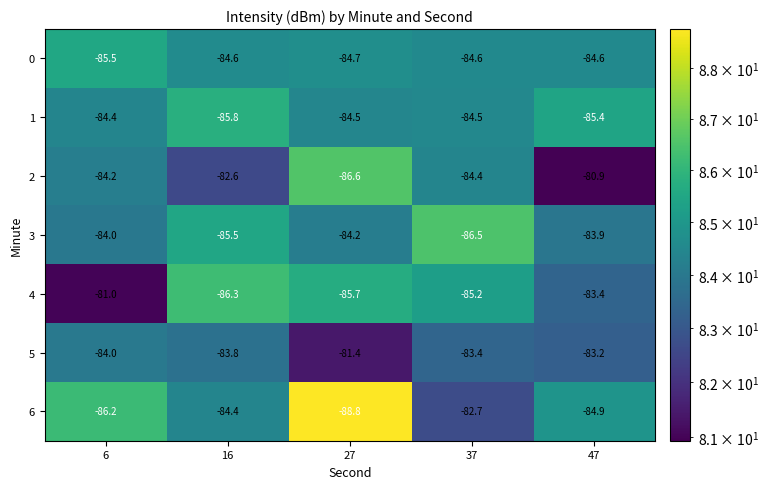

At which label does 1 reach its minimum?

16